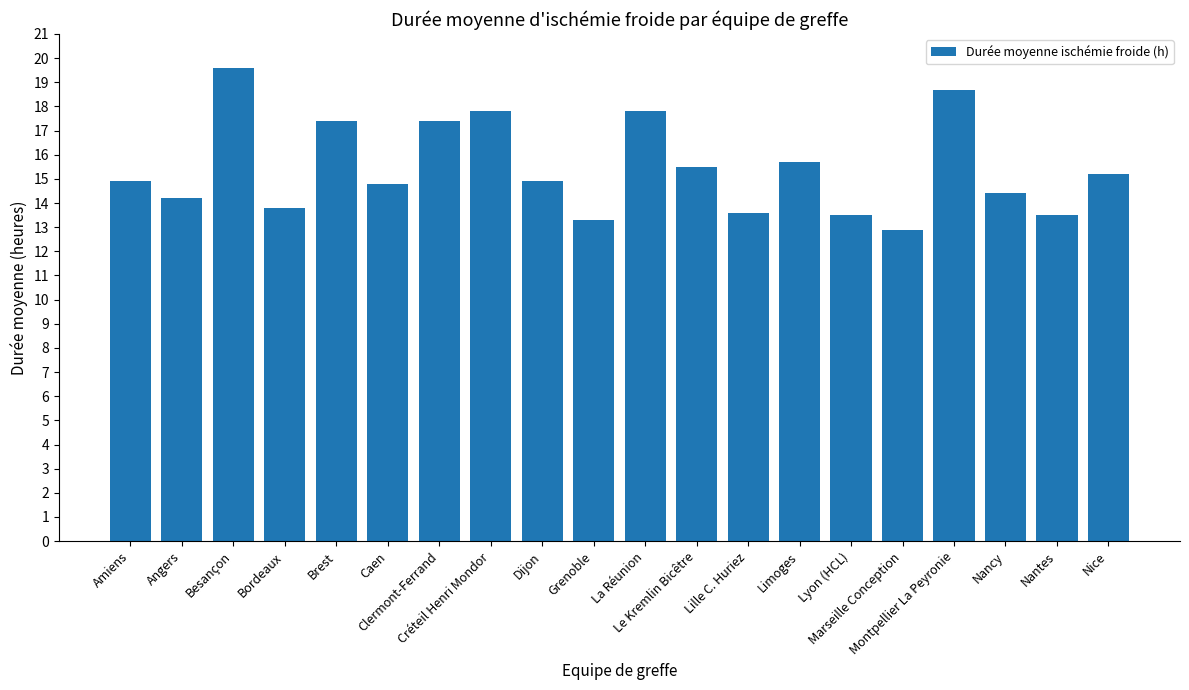

How many data points does each series have?

20